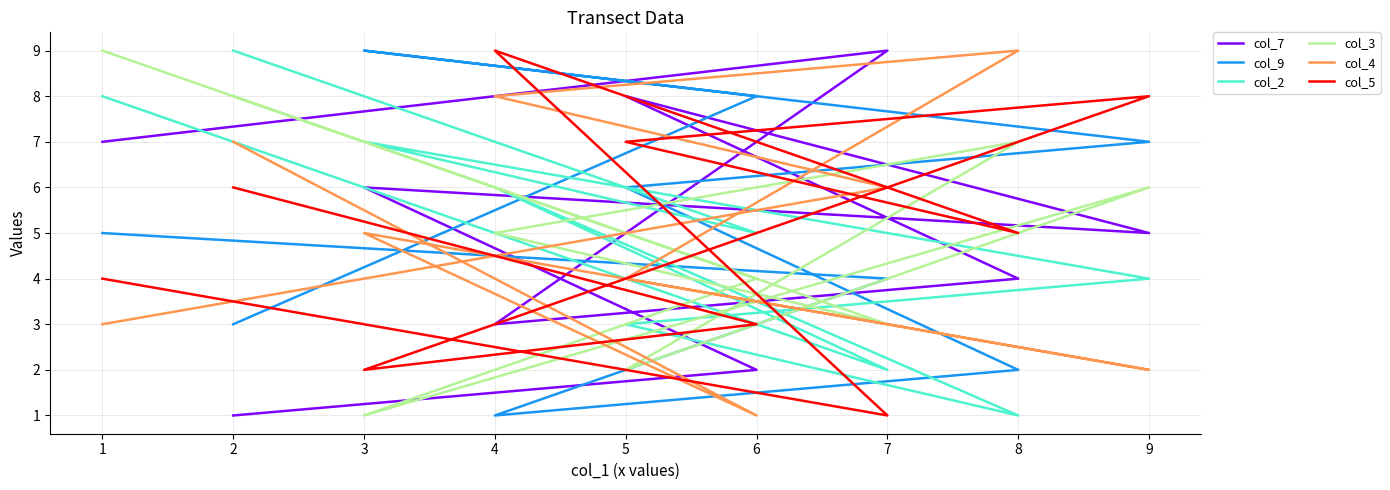

The col_5 series shows 5 at 6. True or false?

False